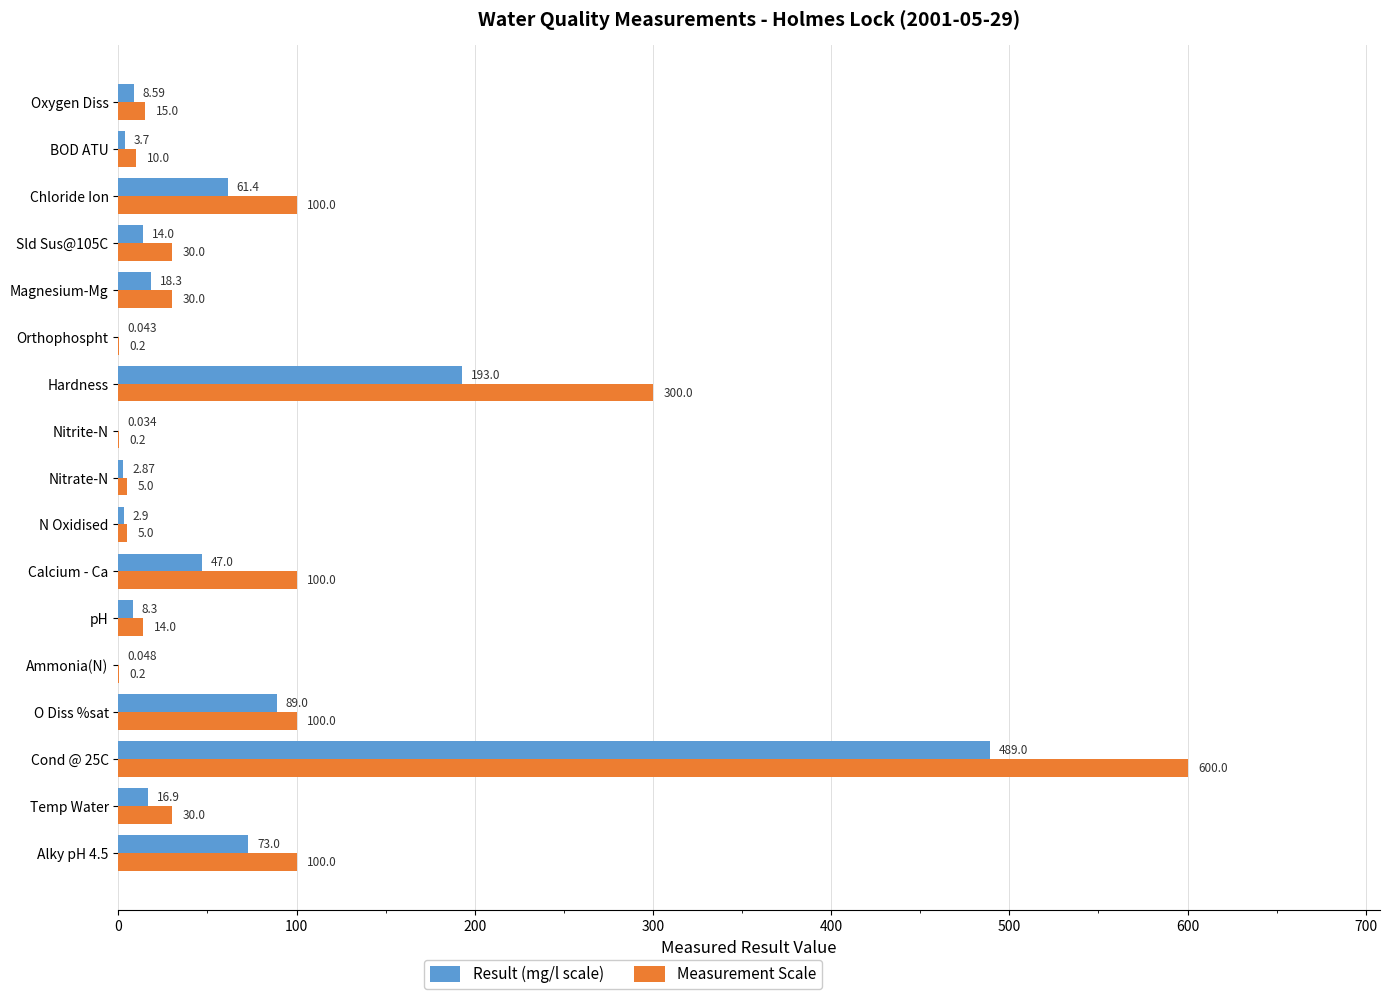

Is the value of Result (mg/l scale) at Oxygen Diss greater than the value of Measurement Scale at N Oxidised?

Yes